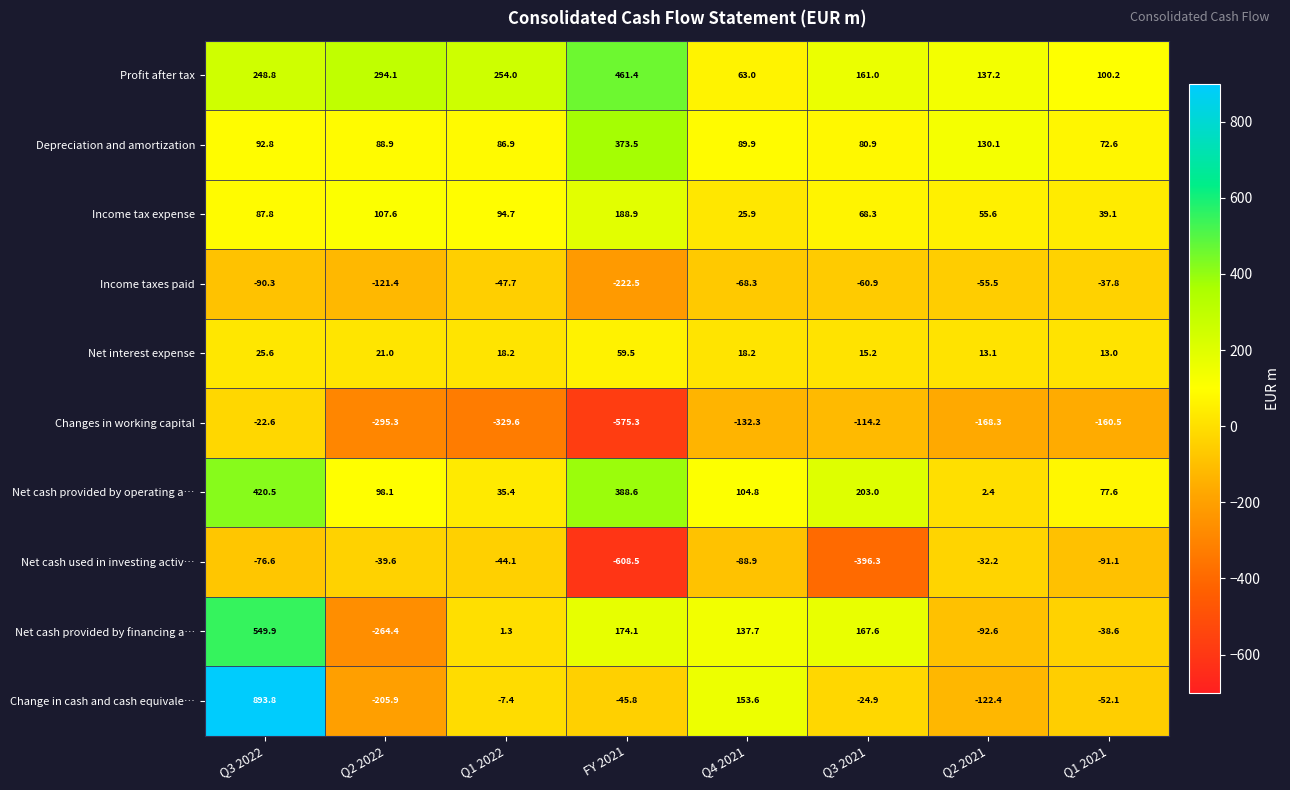

What is the total value across all series at Q3 2021?

99.7